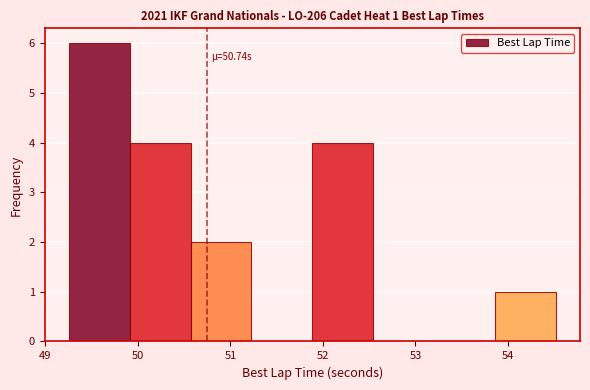

Over which range of the x-axis is the bar tallest?

49.3 to 49.9